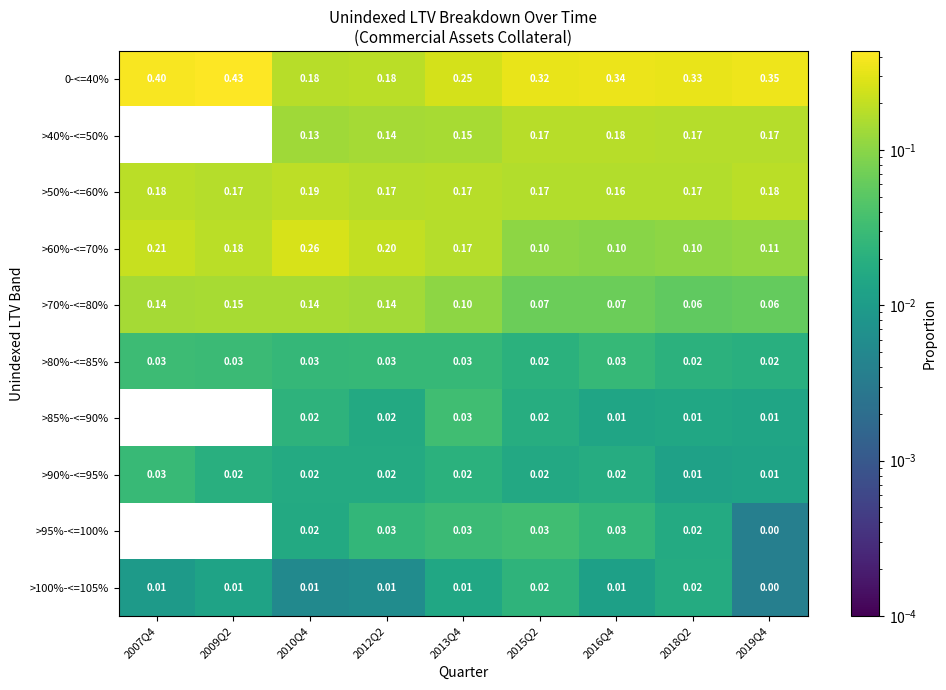

Is the value of >90%-<=95% at 2015Q2 greater than the value of >100%-<=105% at 2009Q2?

Yes